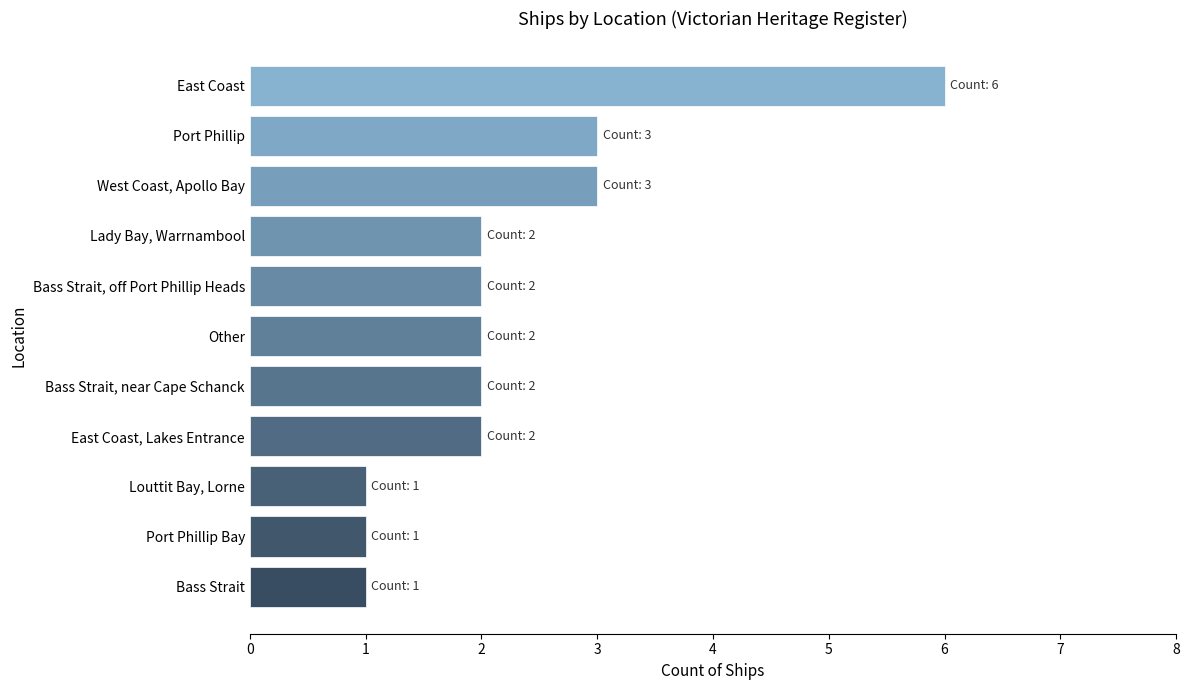

How many data points does each series have?

11